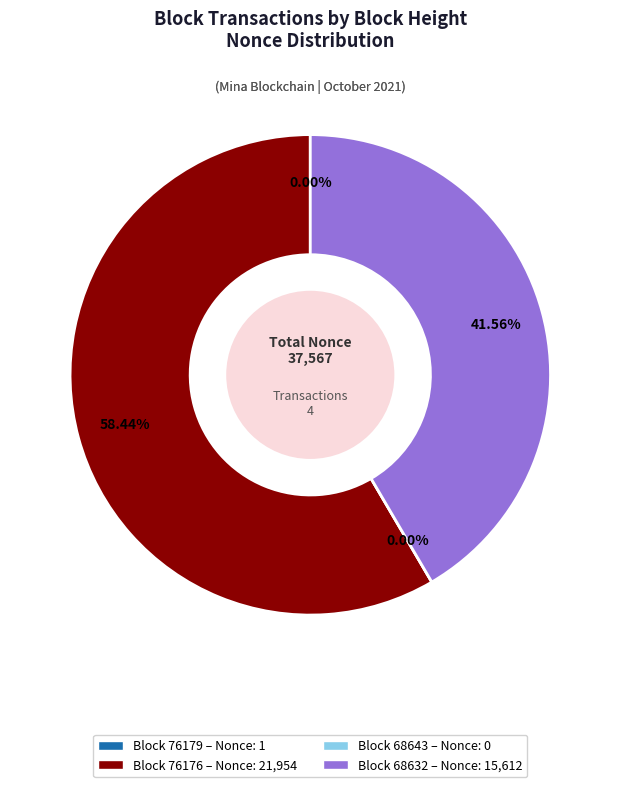

To the nearest percent, what is the difference between the 68643 and 76176 slice percentages?

58%